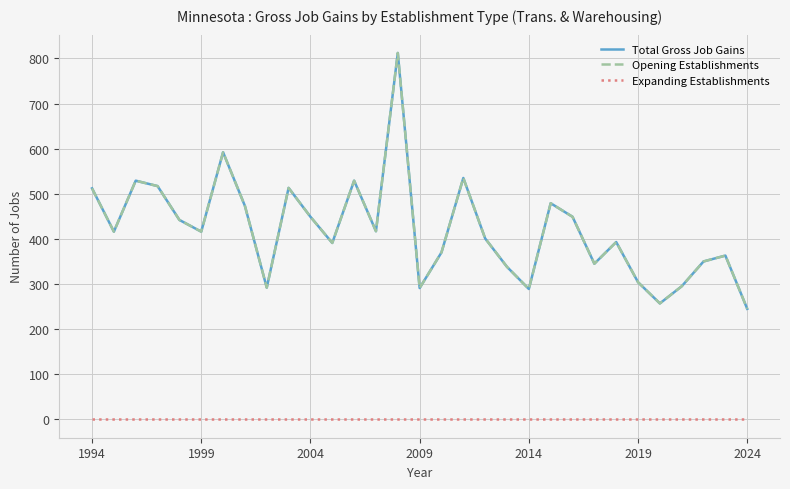

True or false: Total Gross Job Gains has more than 1 points higher than both neighbors.

True